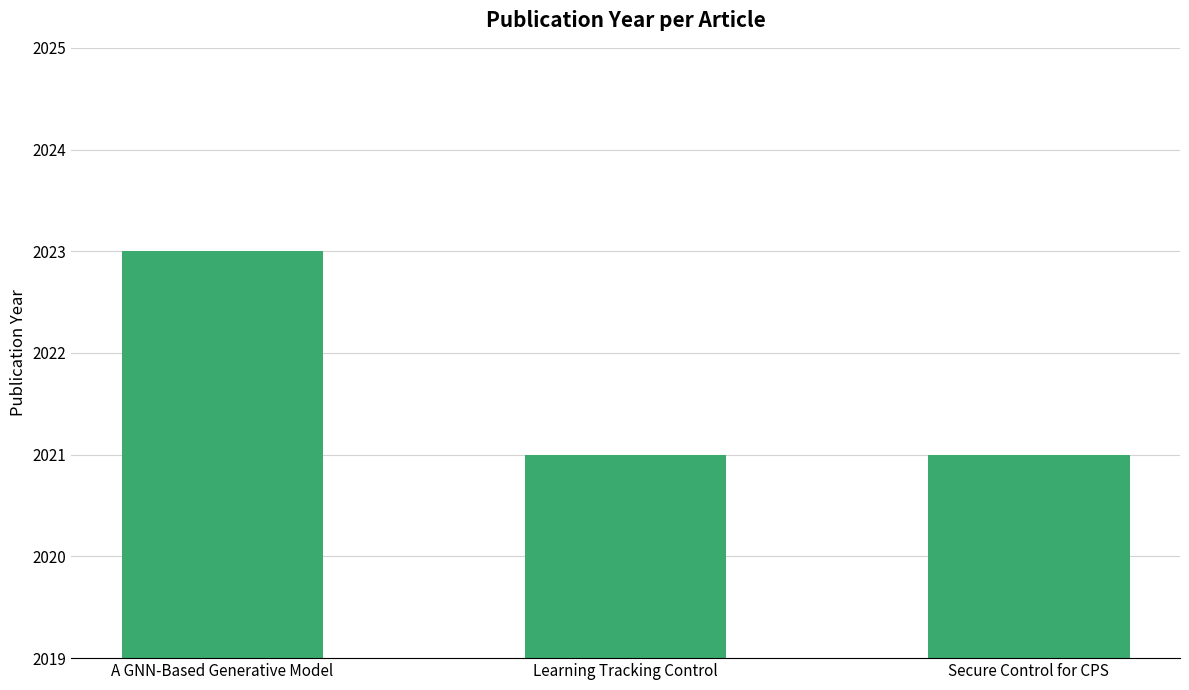

What is the value of the 3rd bar from the left?

2021